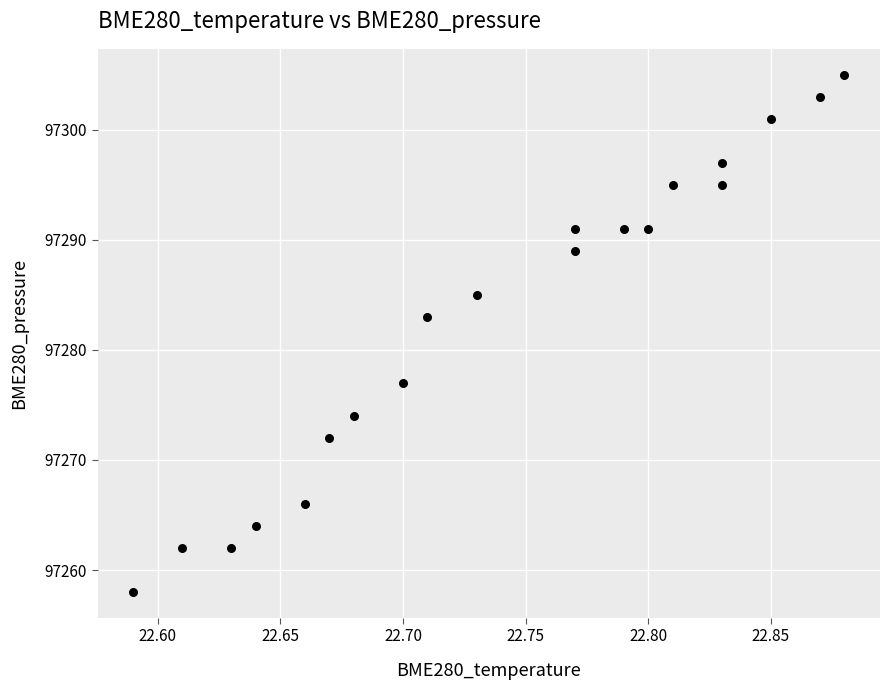

What Y value in the scatter plot is closest to 97281?

97283